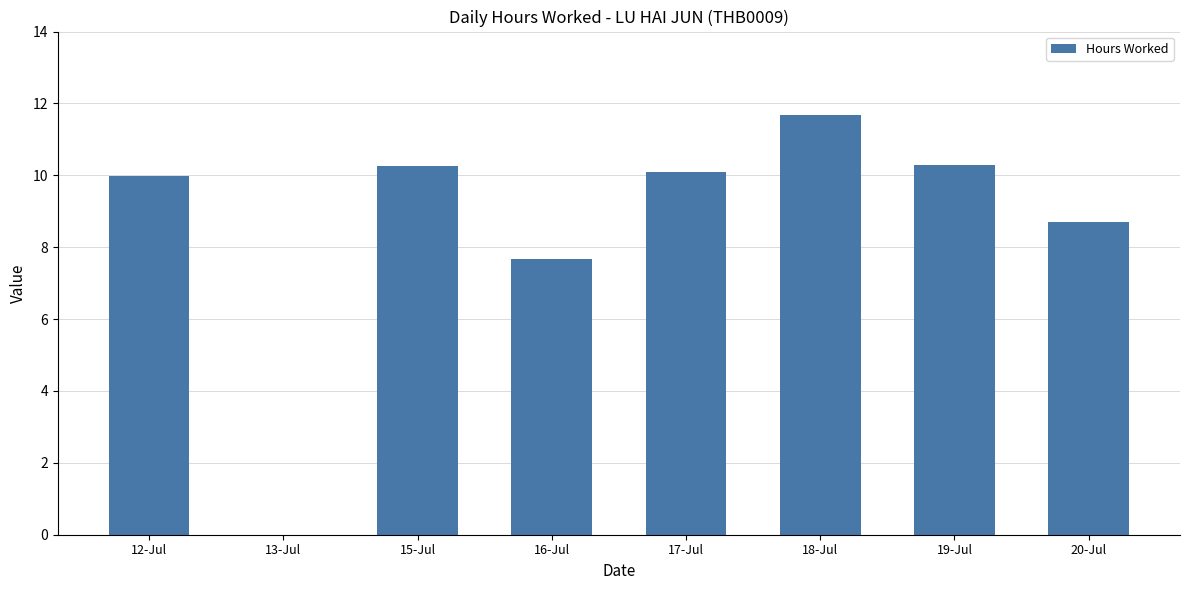

What is the greatest value displayed?

11.7